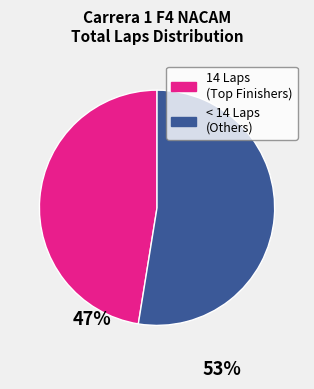

How many segments does this pie chart have?

2